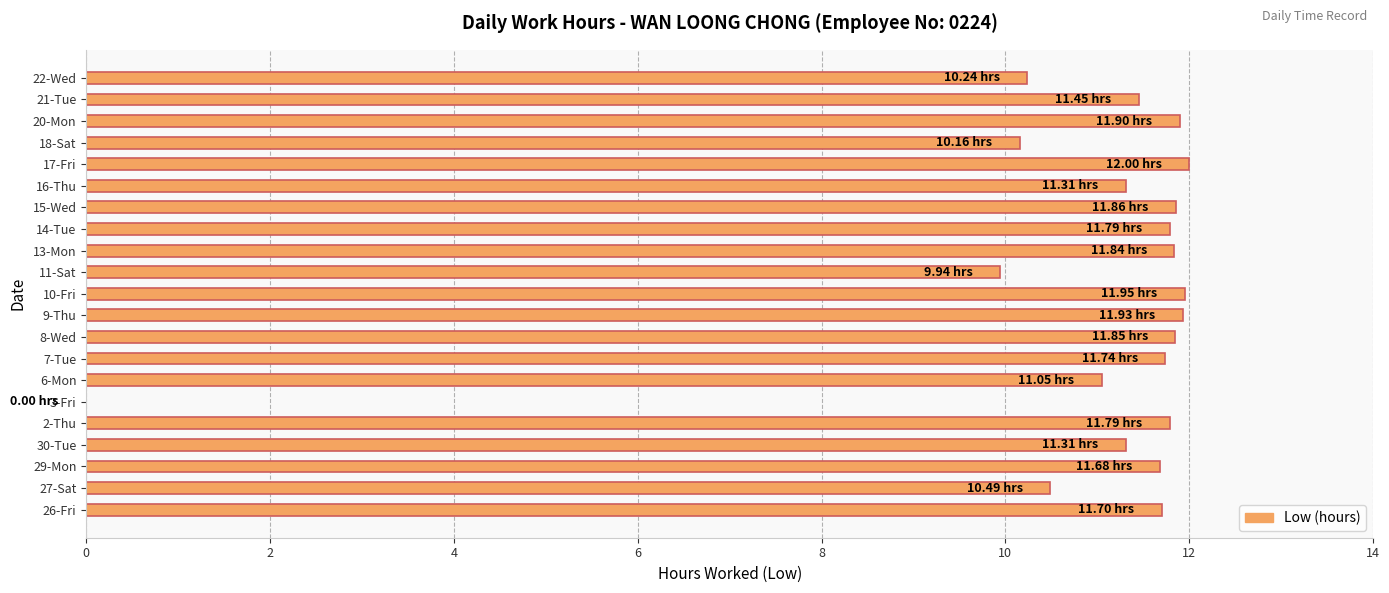

Which has a higher value, 27-Sat or 7-Tue?

7-Tue